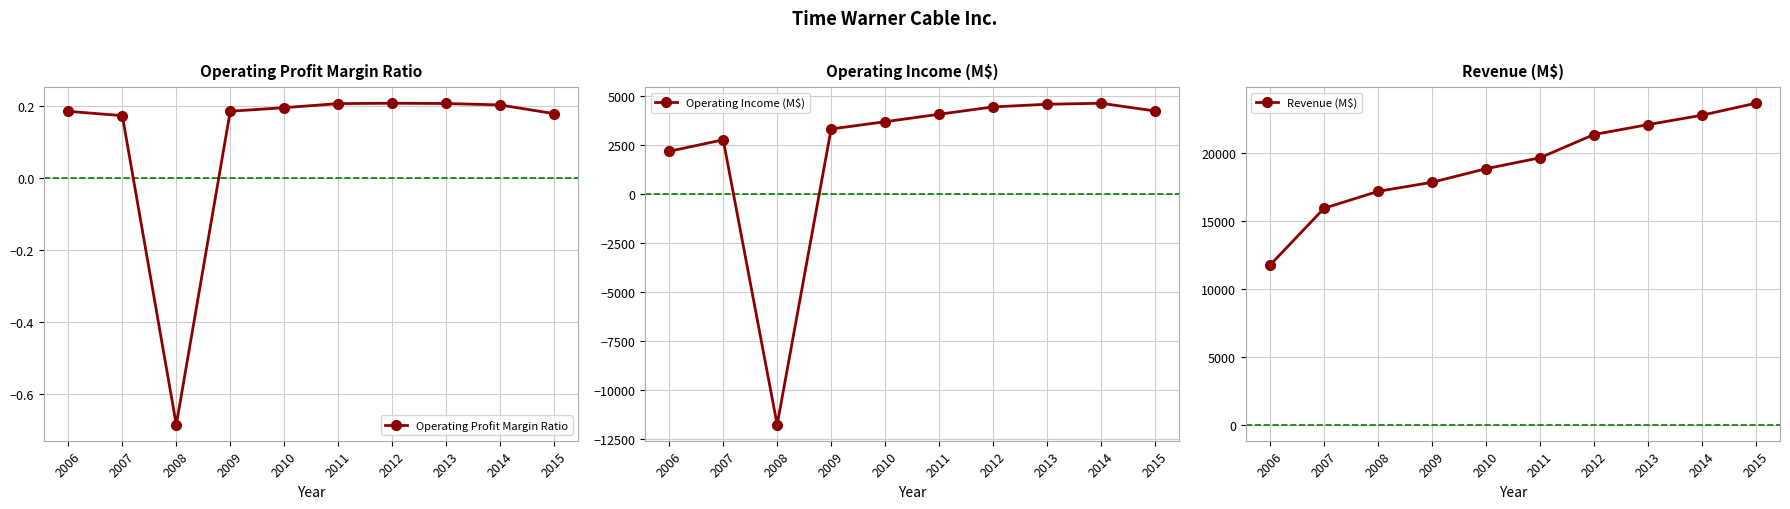

At which label does Revenue (M$) first exceed 19675?

2012